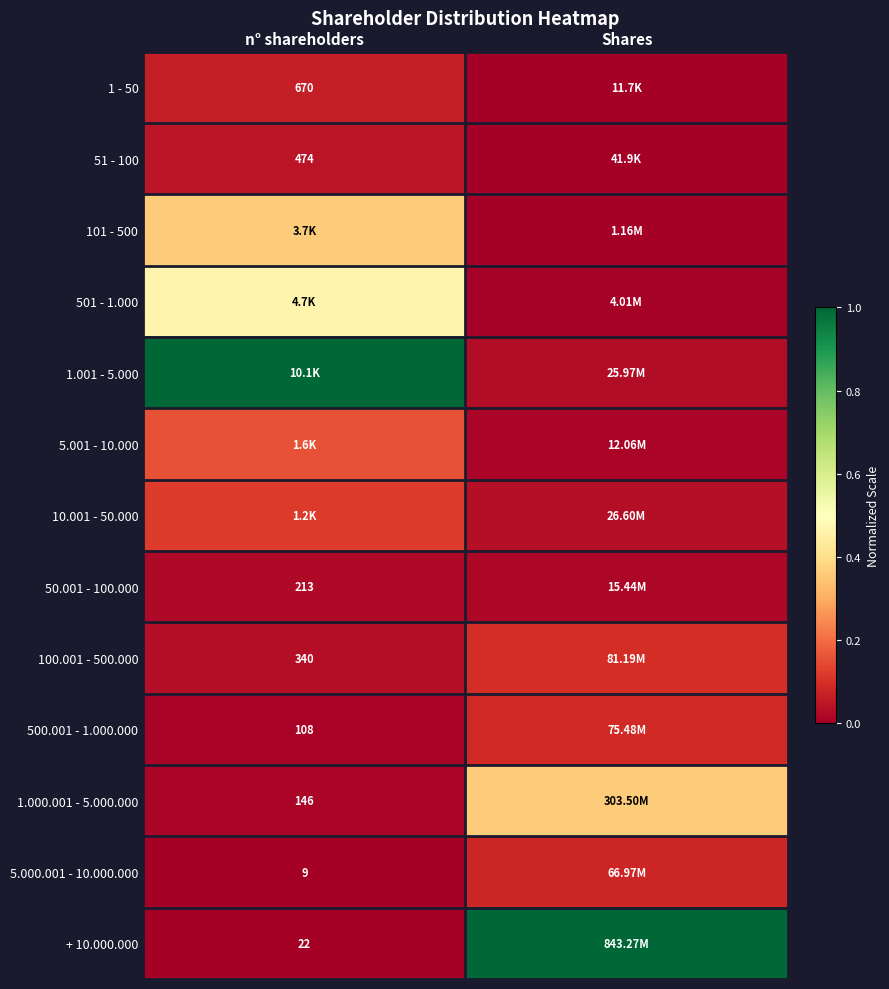

Rank the categories by 50.001 - 100.000 value from lowest to highest.

Shares, n° shareholders